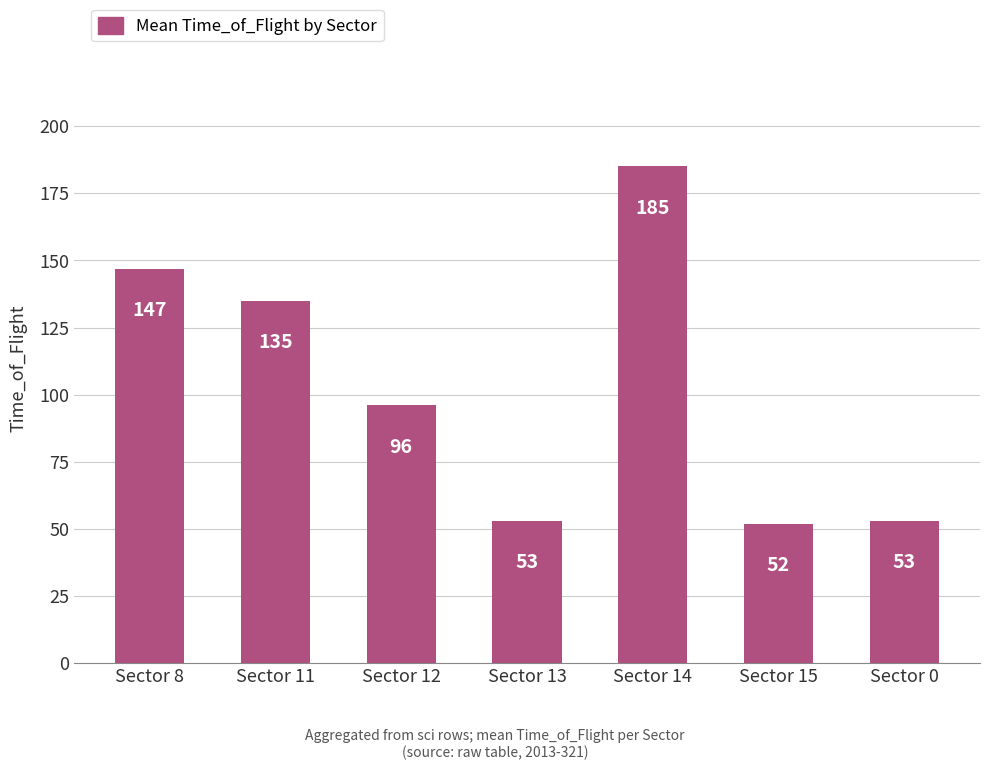

What is the label of the 1st bar from the left?

Sector 8